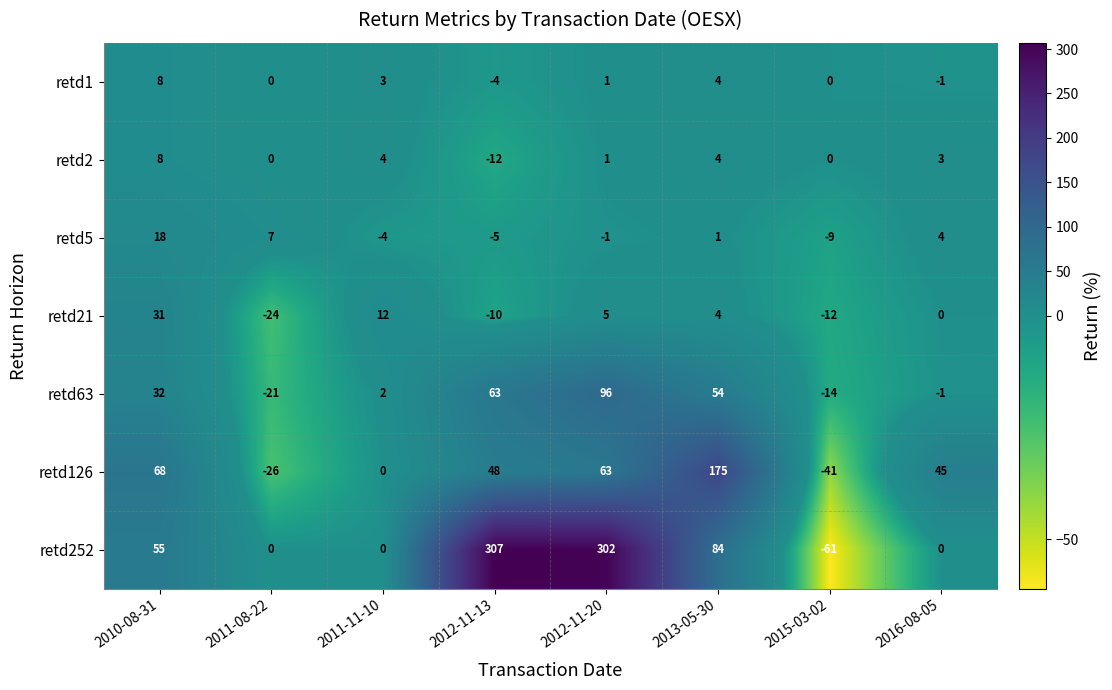

The value of retd63 at 2012-11-13 is 110. True or false?

False